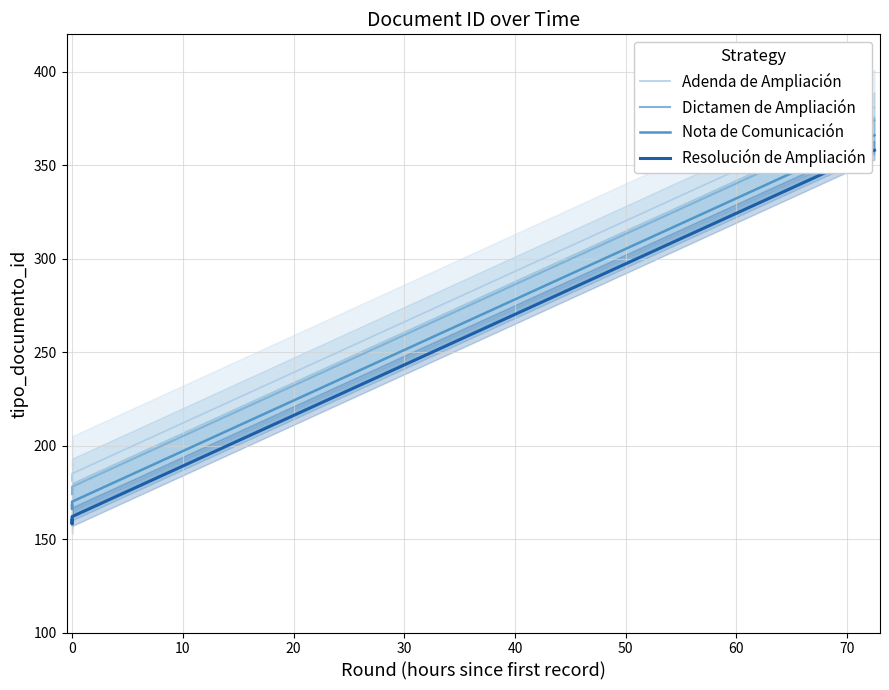

True or false: Dictamen de Ampliación and Nota de Comunicación cross at least once.

False